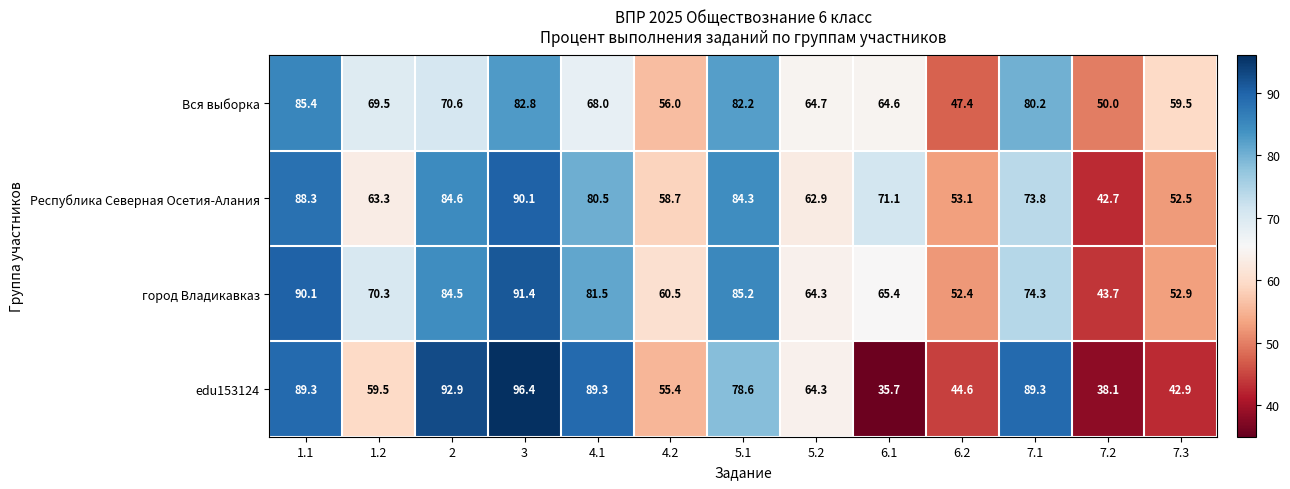

The Вся выборка series shows 47.4 at 6.2. True or false?

True